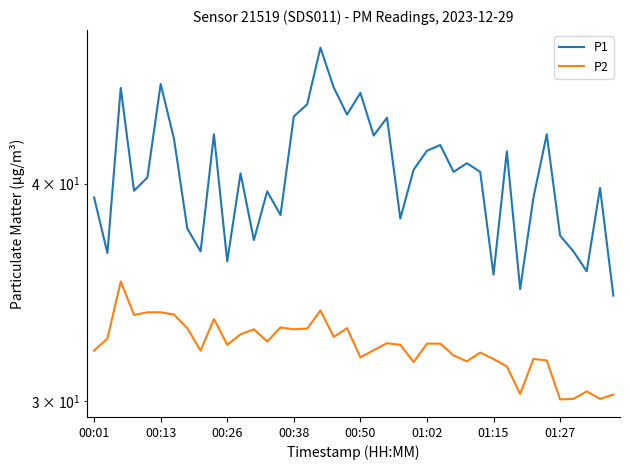

Rank the series by their average value, from lowest to highest.

P2, P1